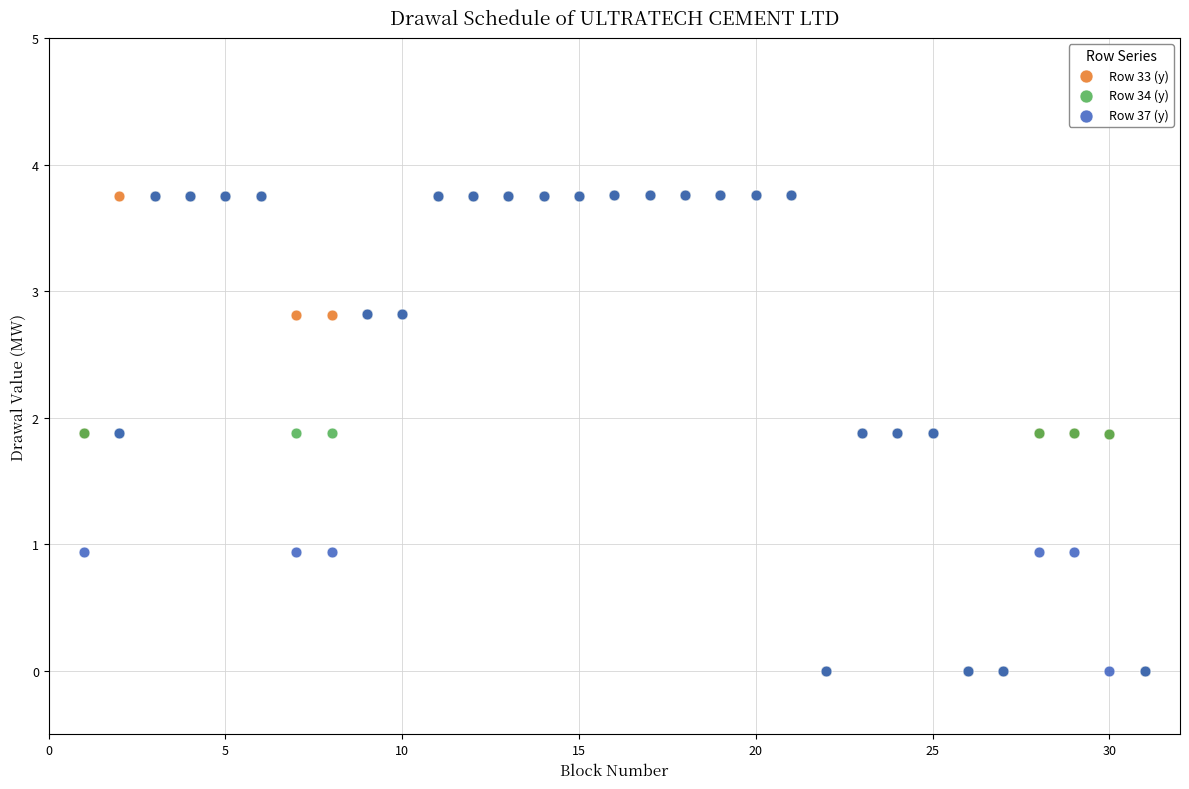

What are all the series names shown in the legend?

Row 33 (y), Row 34 (y), Row 37 (y)